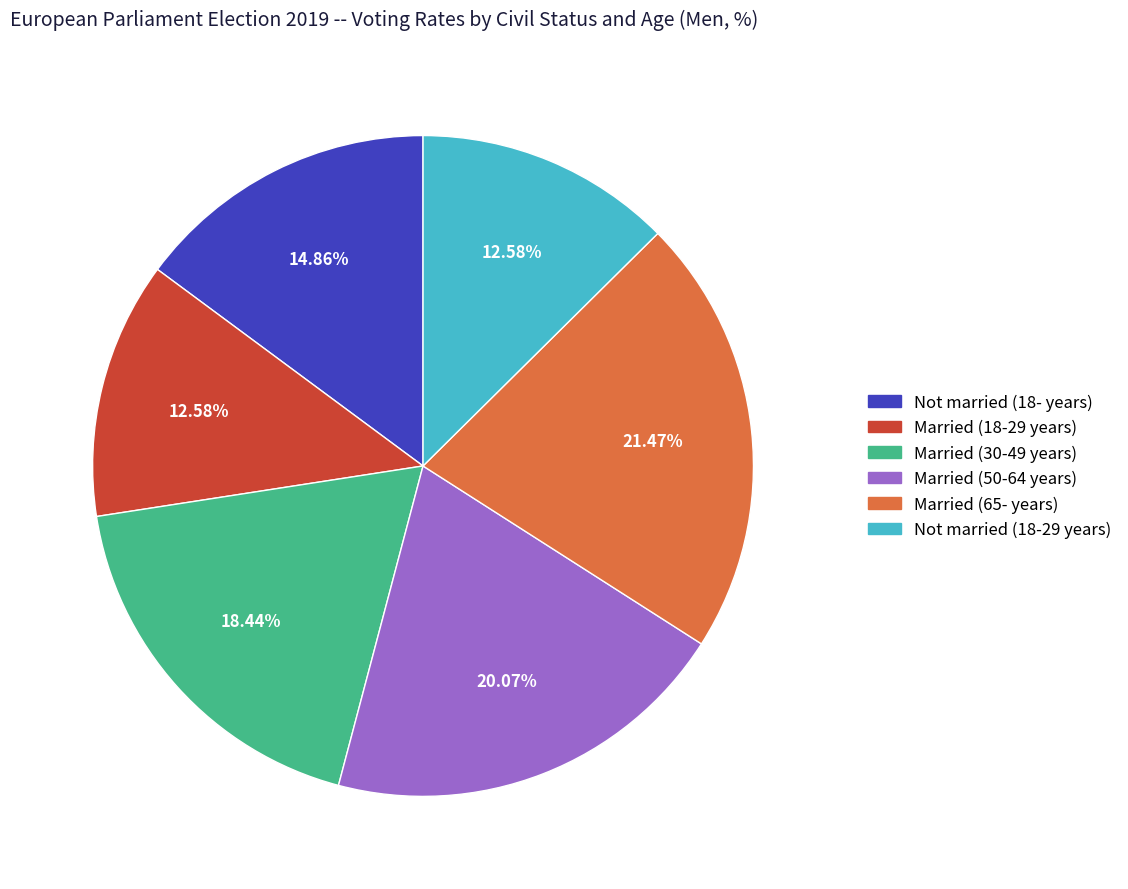

To the nearest percent, what percentage of the pie is Married (30-49 years)?

18%